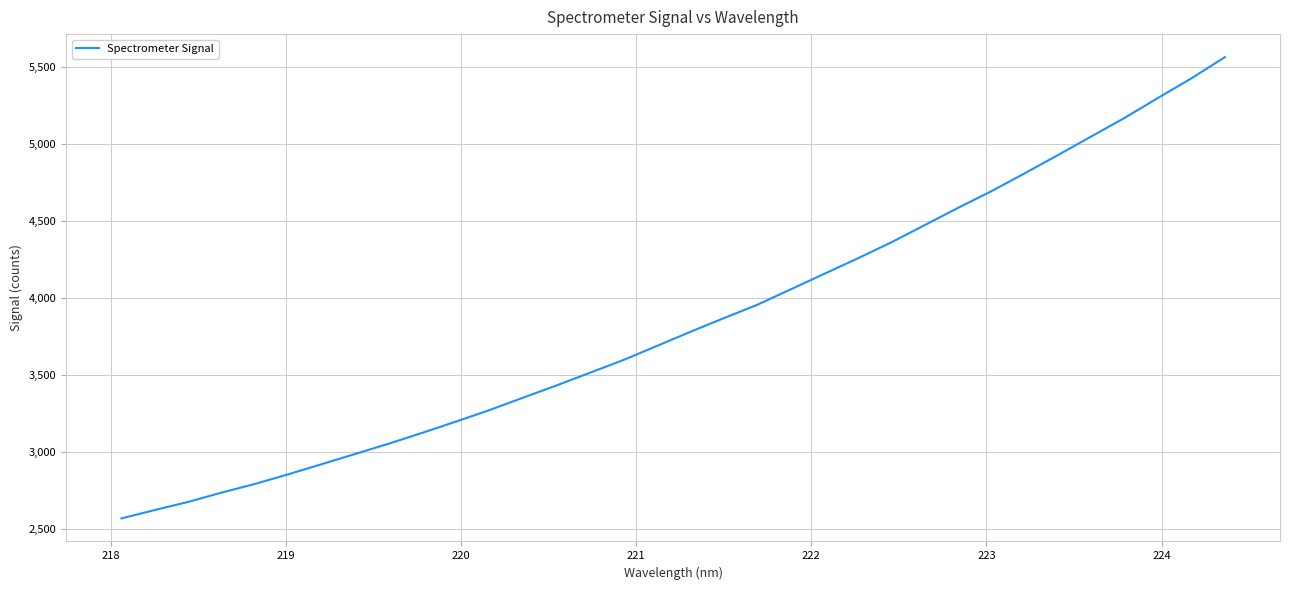

What is the maximum value shown in the chart?

5564.1